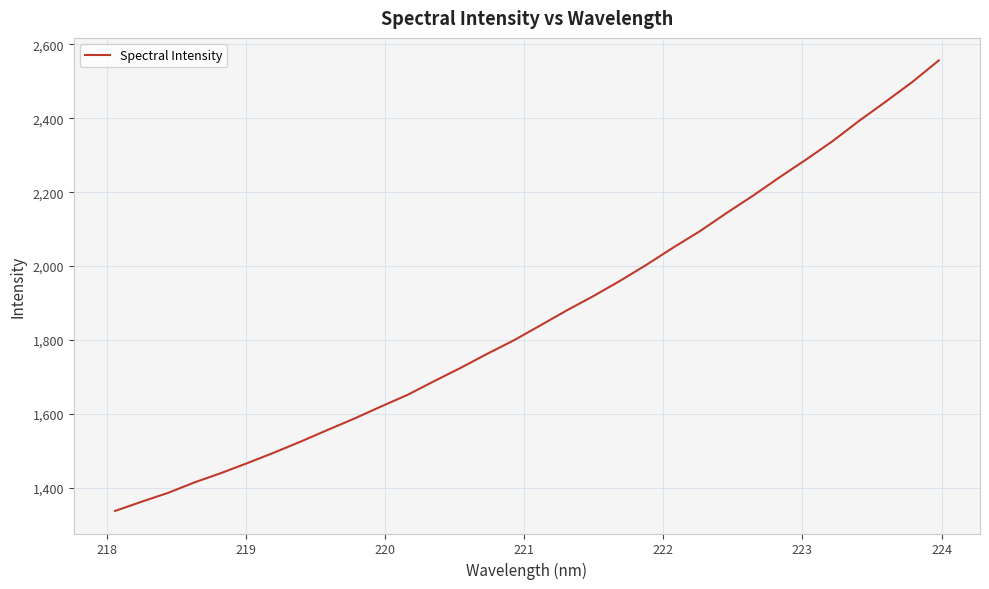

How many distinct data groups are displayed?

1